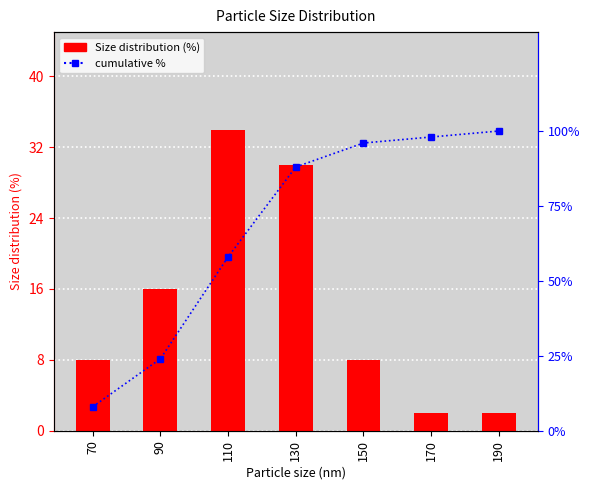

Count the number of categories in the chart.

7